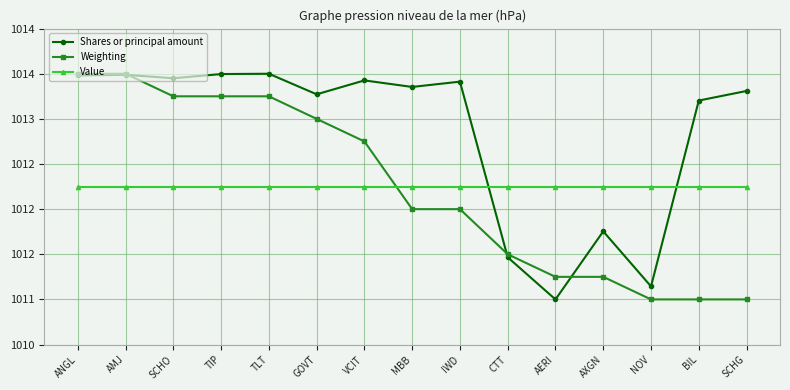

What is the label of the 10th point from the right?

GOVT